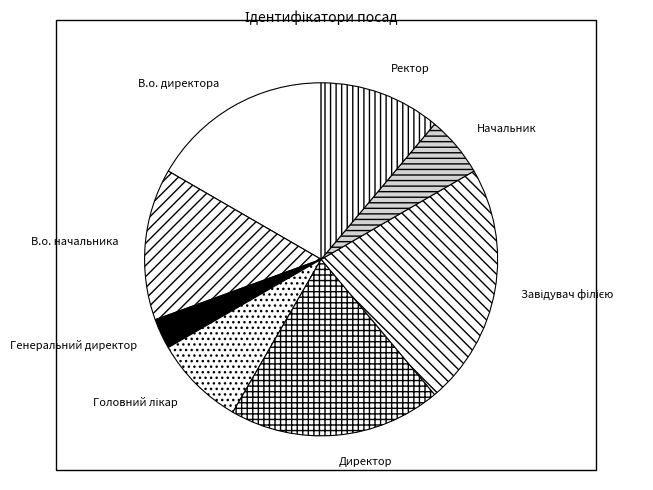

Which slice is the smallest?

Генеральний директор